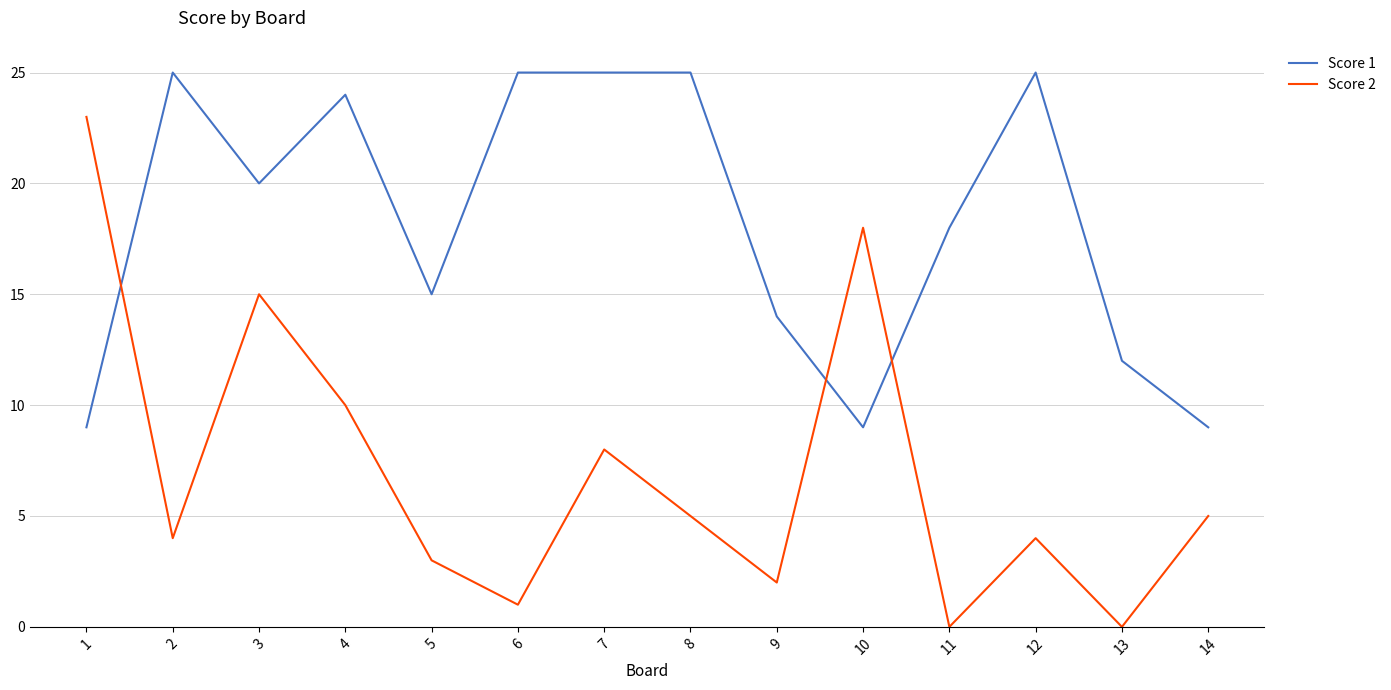

What is the highest value of the Score 2 series?

23